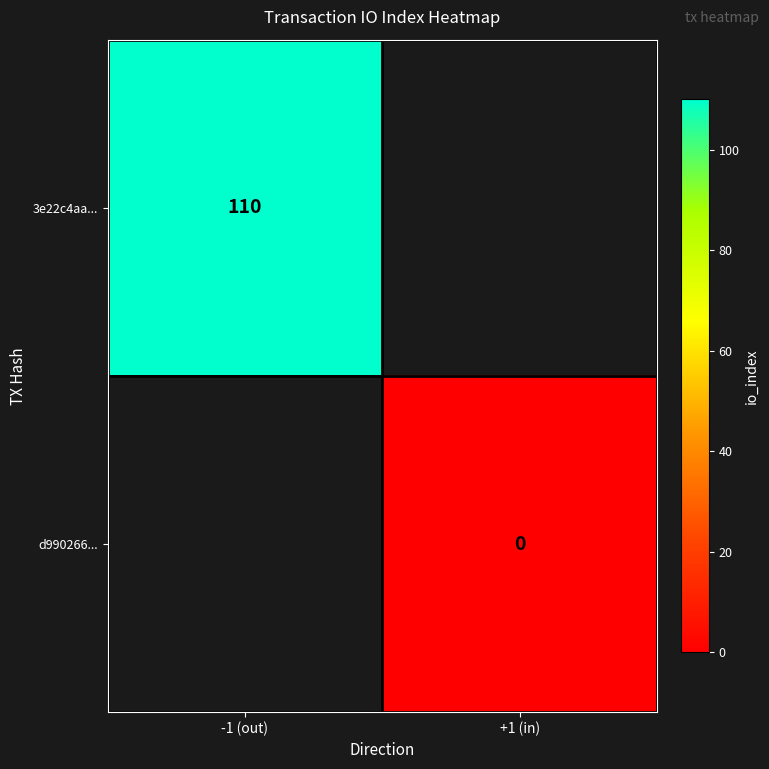

Is the value of d990266... at +1 (in) greater than the value of 3e22c4aa... at -1 (out)?

No